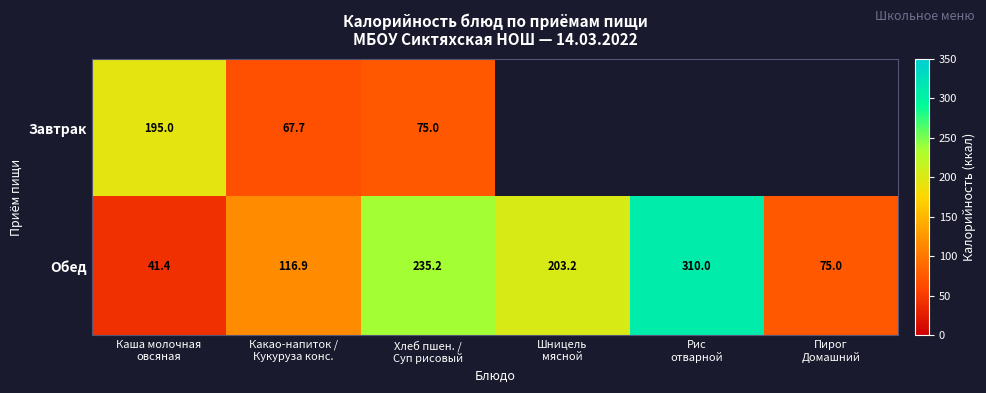

At how many categories does at least one series exceed 270?

1